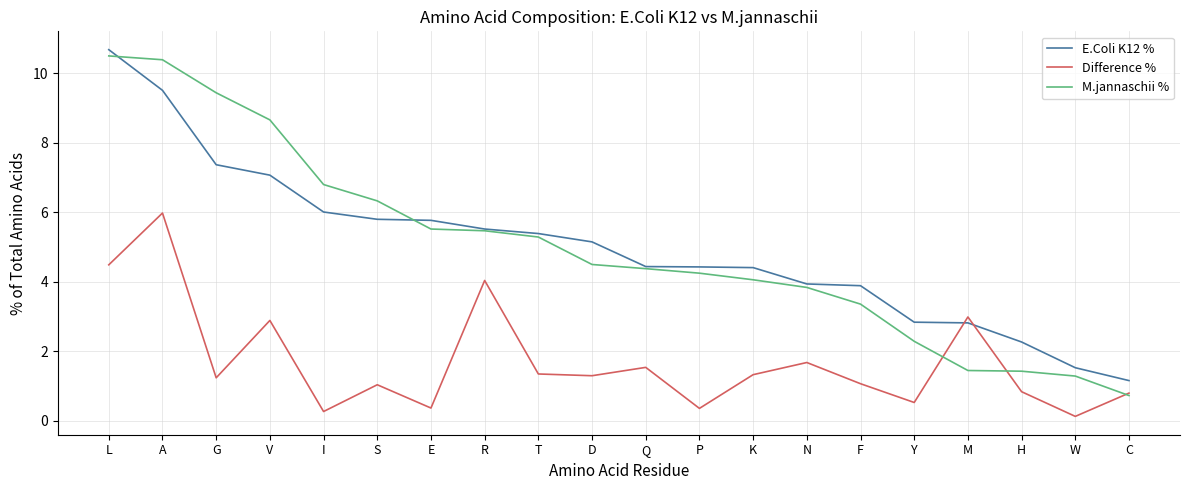

Rank the series at D from lowest to highest value.

Difference %, M.jannaschii %, E.Coli K12 %